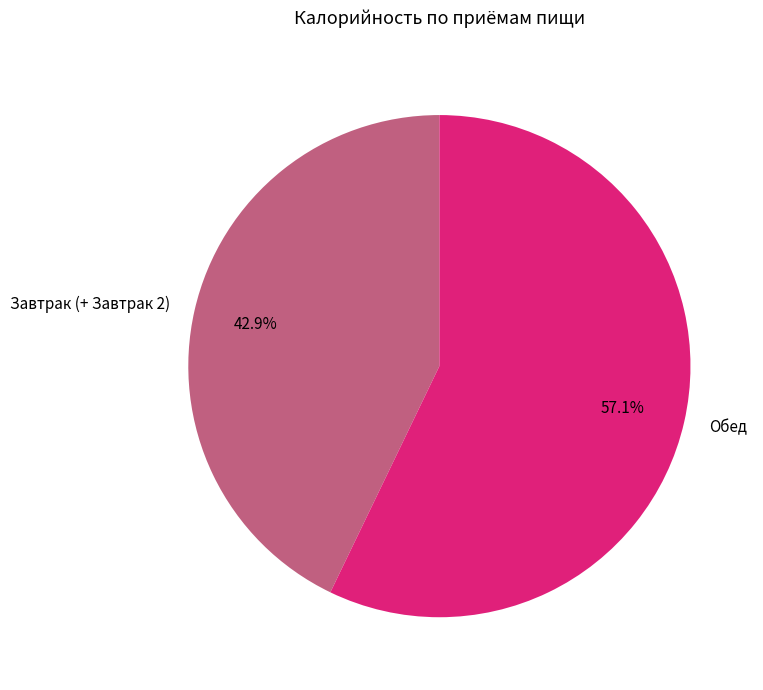

To the nearest percent, what percentage of the pie is Обед?

57%